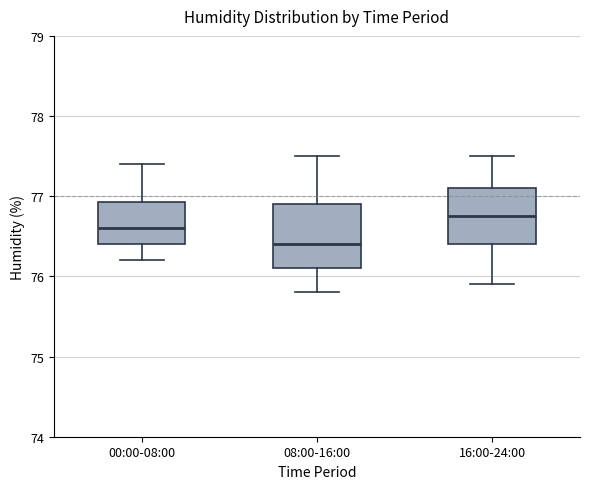

Where does the lower whisker of the box for 08:00-16:00 end on the y-axis? The values are not printed on the chart, so give them approximately, as read against the axis.

75.8